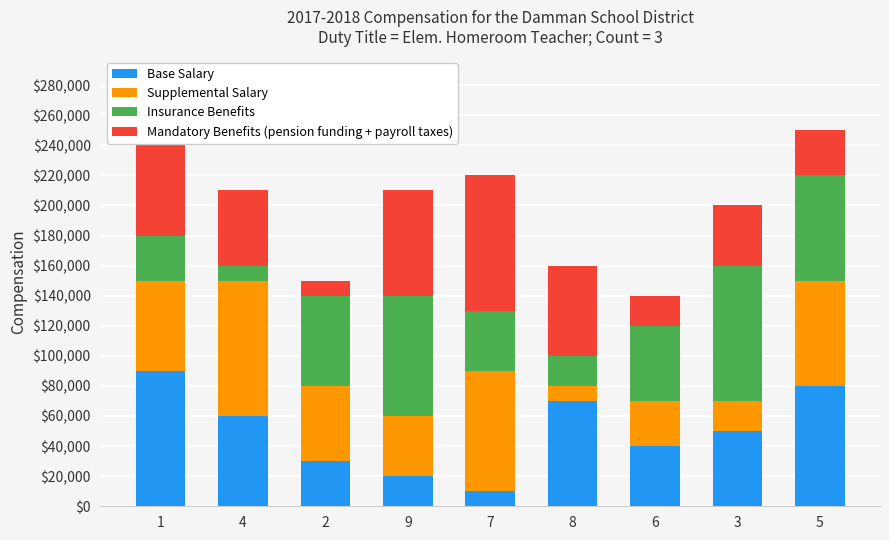

At which category is the sum across all series the highest?

1